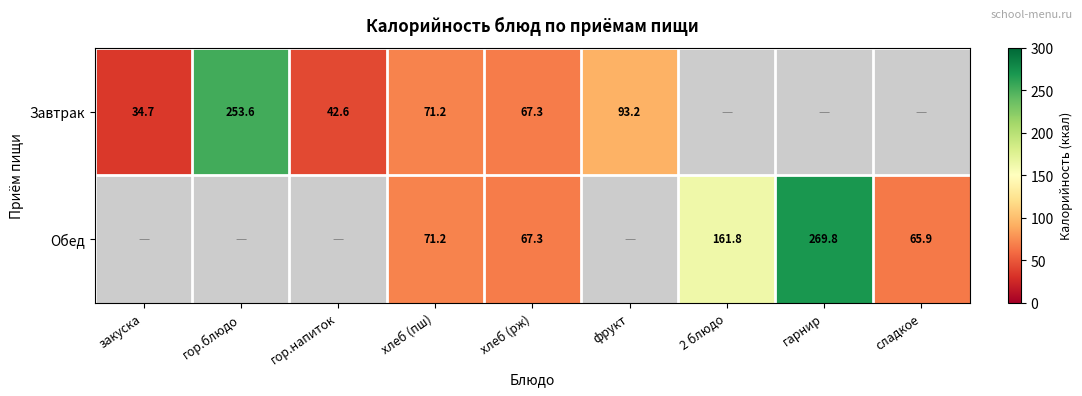

At how many categories does at least one series exceed 82?

4